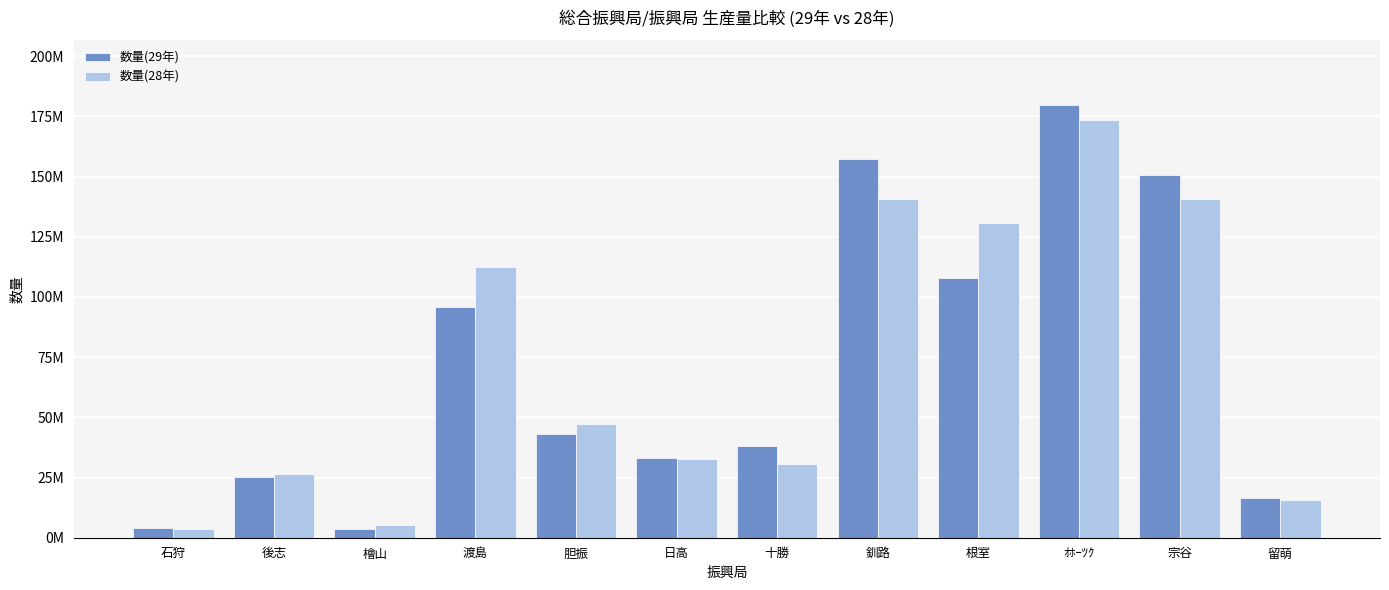

The 数量(29年) series shows 37780240.1 at 宗谷. True or false?

False